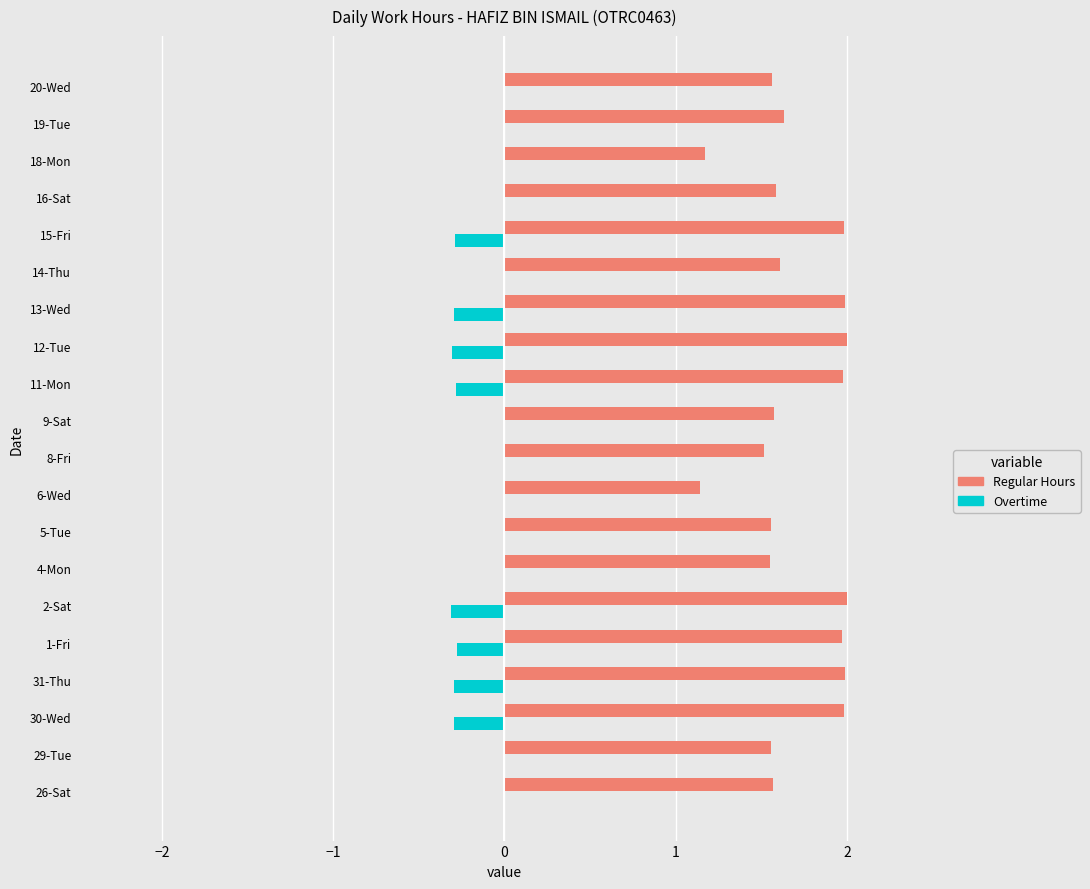

The value of Regular Hours at 14-Thu is 1.6. True or false?

True